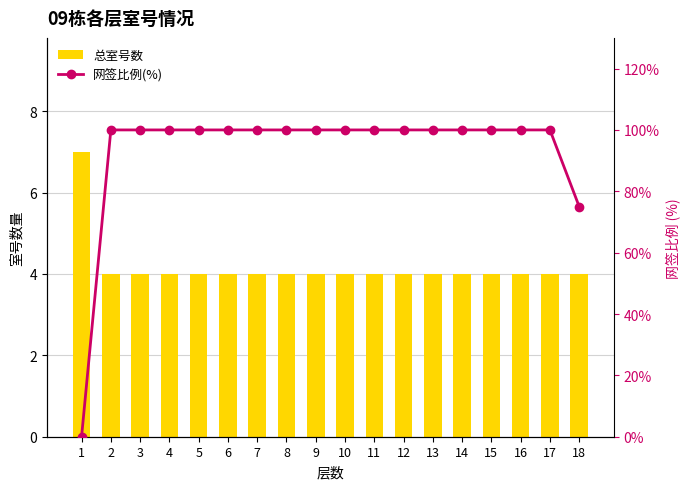

How many values in the 网签比例(%) series are below 100?

2